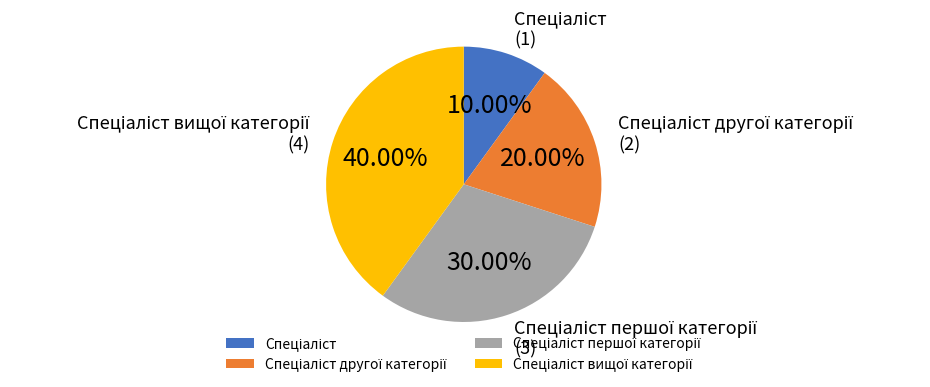

Is there any slice that represents more than half of the pie?

No